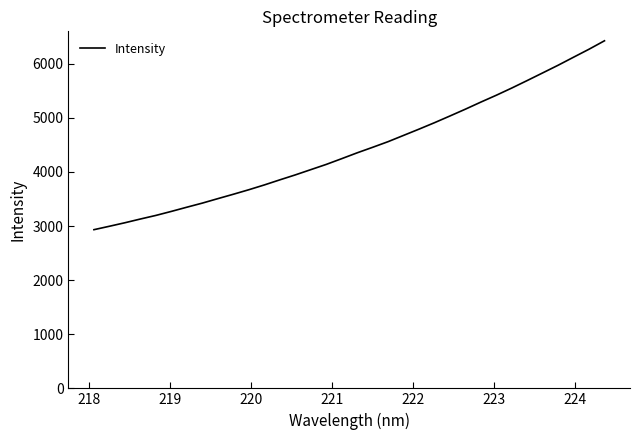

What is the minimum value shown in the chart?

2933.3